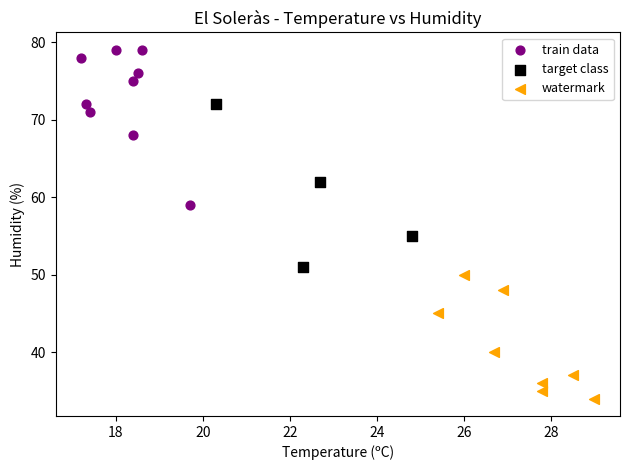

Which series has the largest Y range (max minus min)?

target class